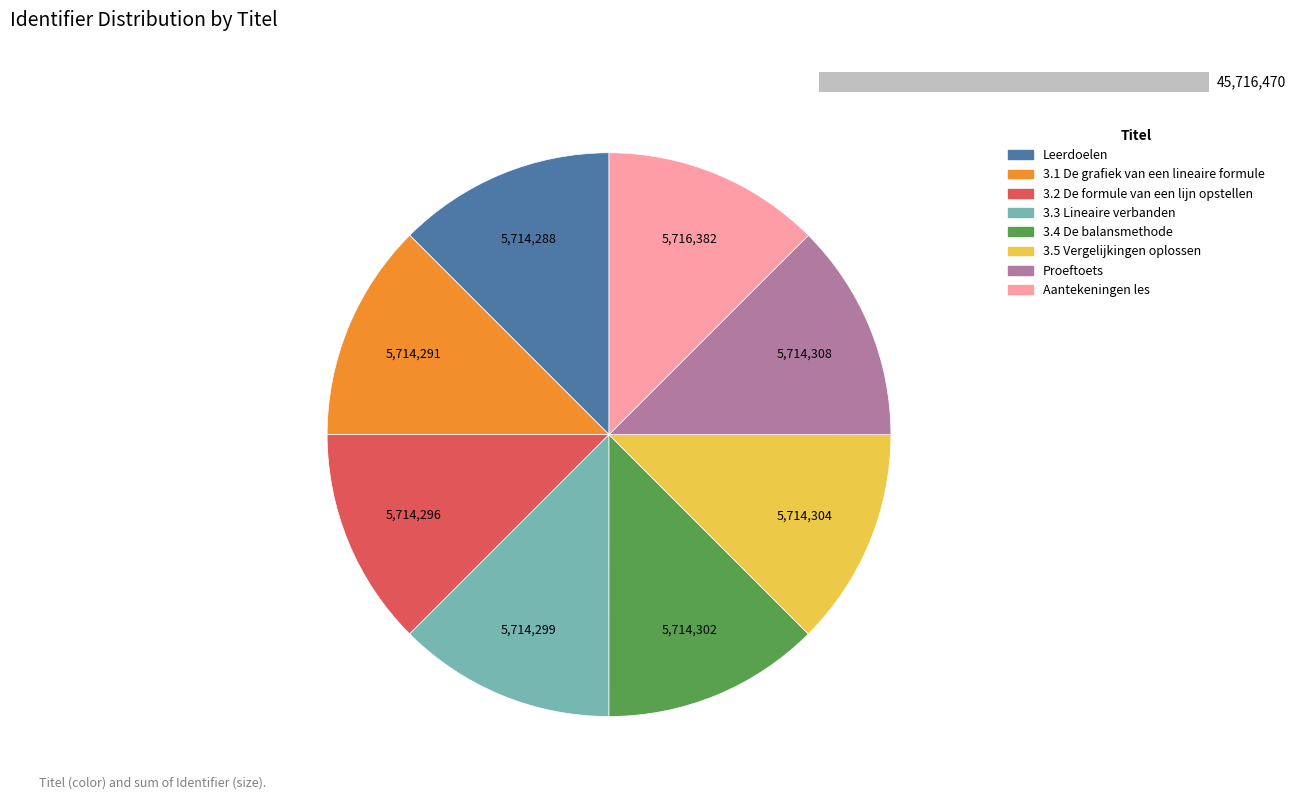

What is the total percentage of Proeftoets and 3.3 Lineaire verbanden?

25.0%